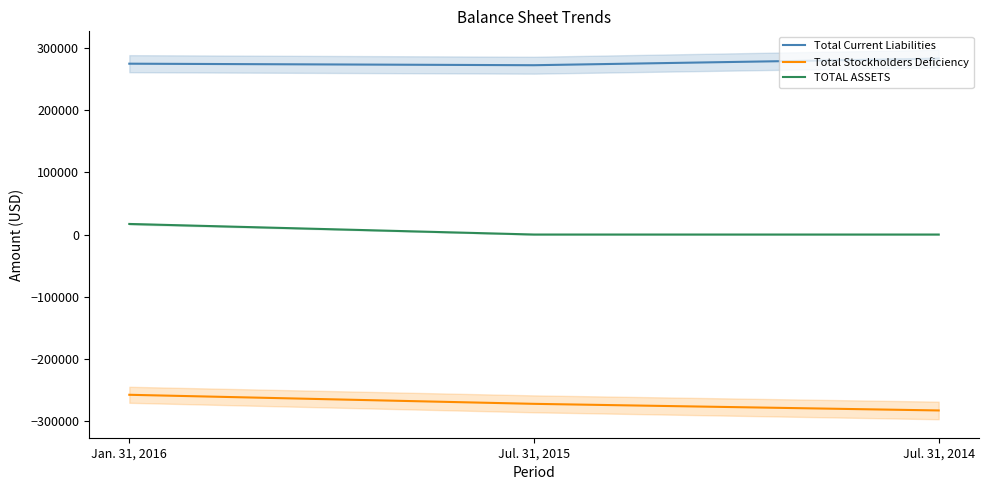

What are all the series names shown in the legend?

Total Current Liabilities, Total Stockholders Deficiency, TOTAL ASSETS